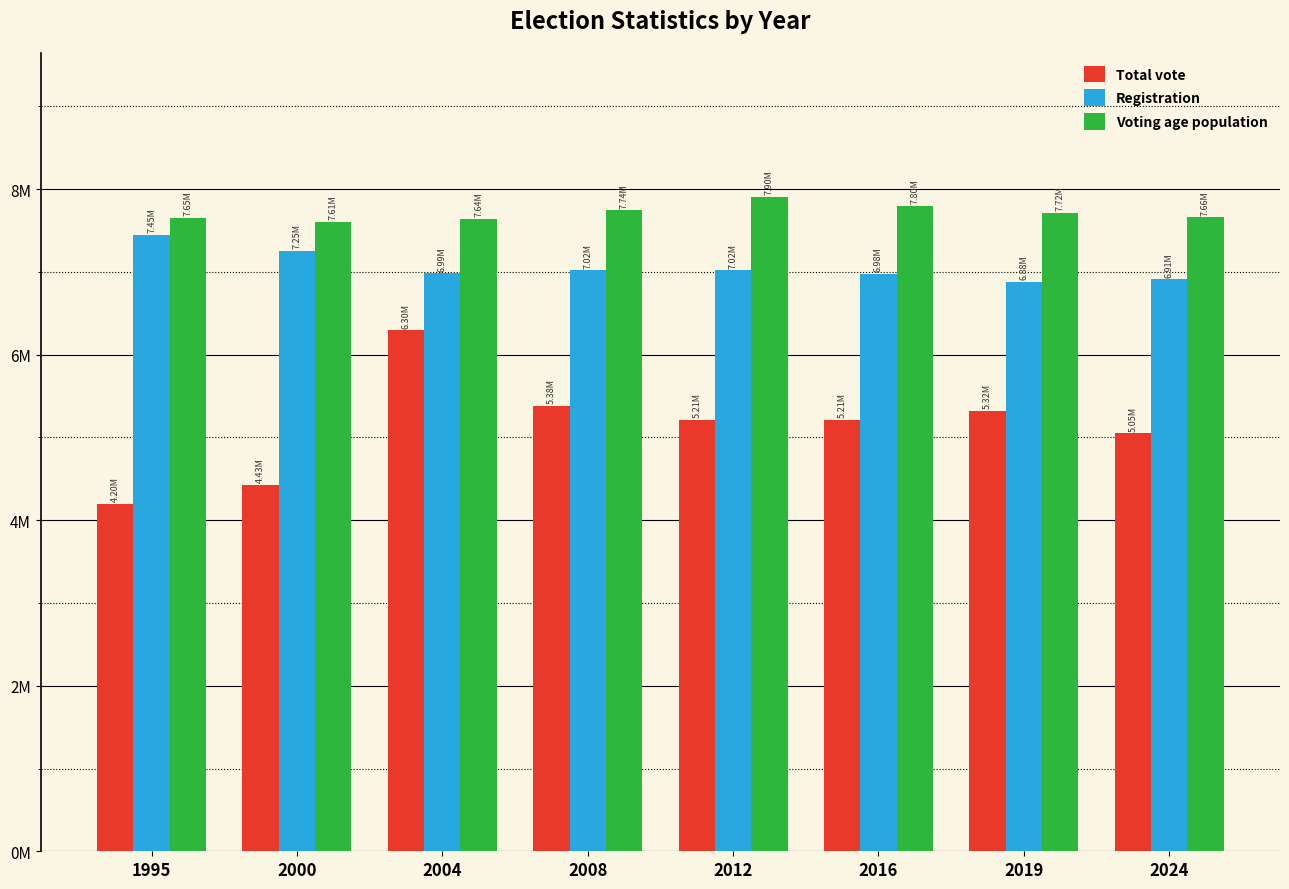

Which series has the largest total across all categories?

Voting age population